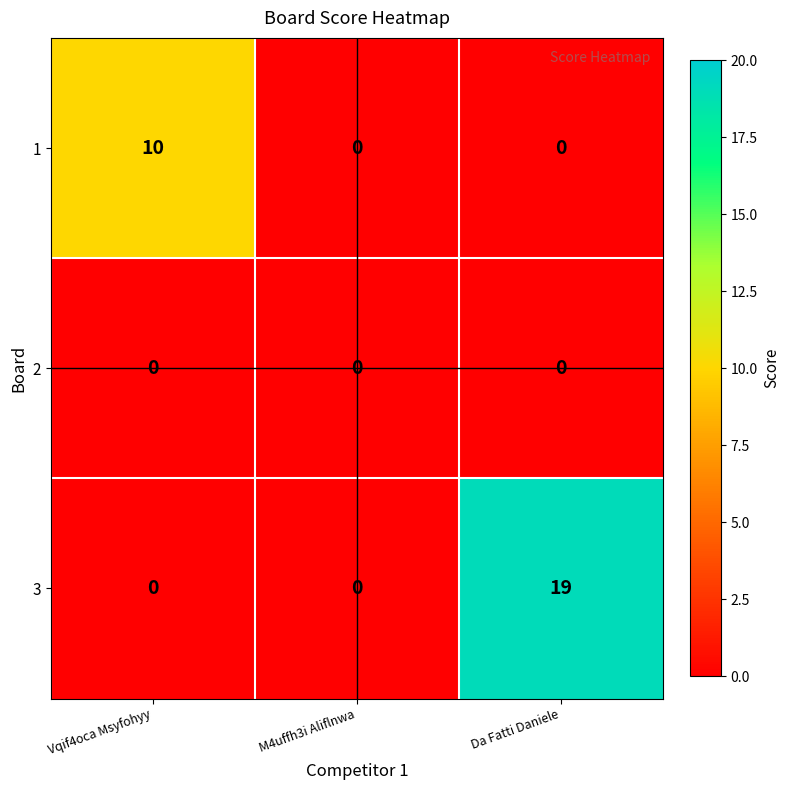

True or false: 1 has a value of -3 at M4uffh3i Aliflnwa.

False